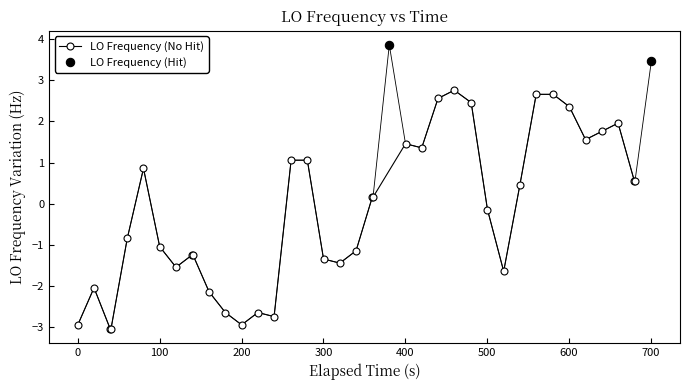

How many interior local peaks (higher than both neighbors) does the data have?

6